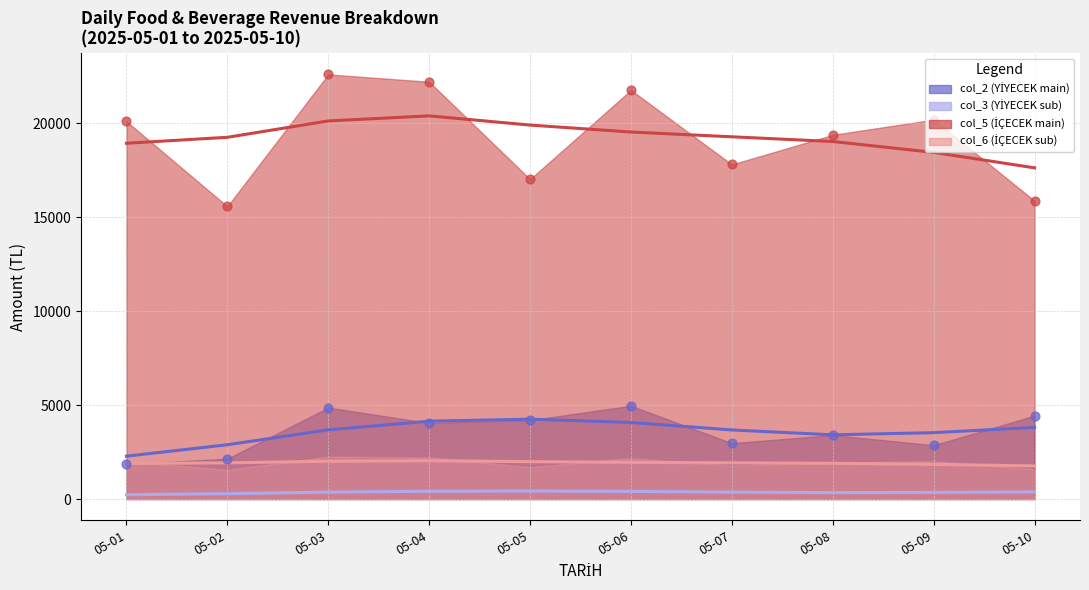

Which series reaches the maximum Y coordinate?

col_5 (smooth)